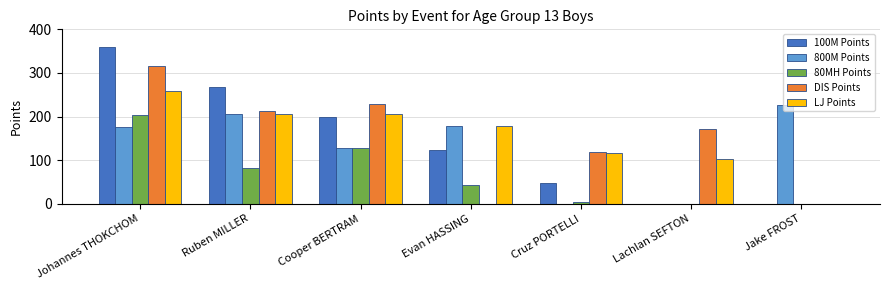

Which series has the widest spread of values?

100M Points